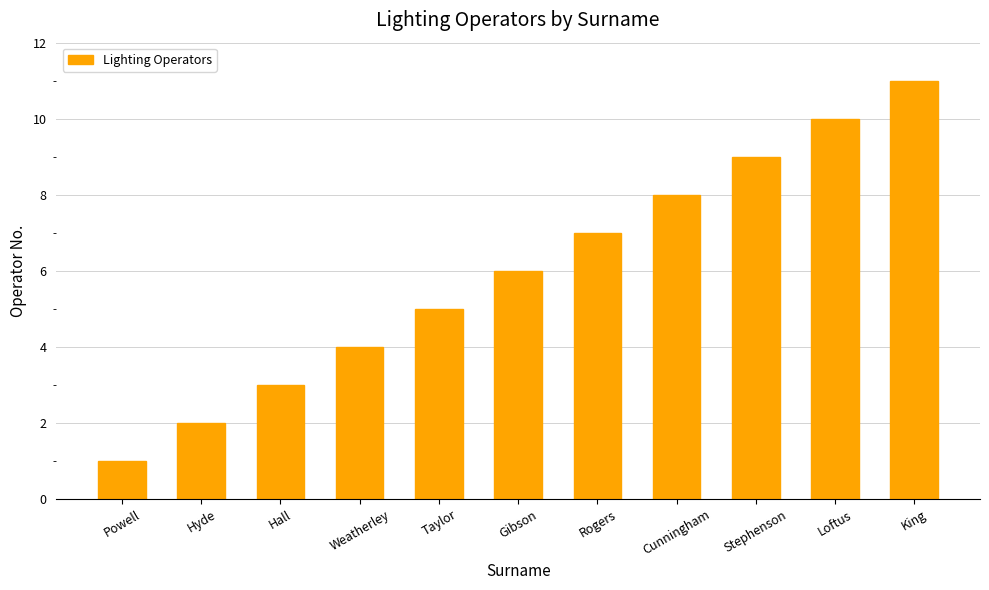

What is the difference between the maximum and second lowest values?

9